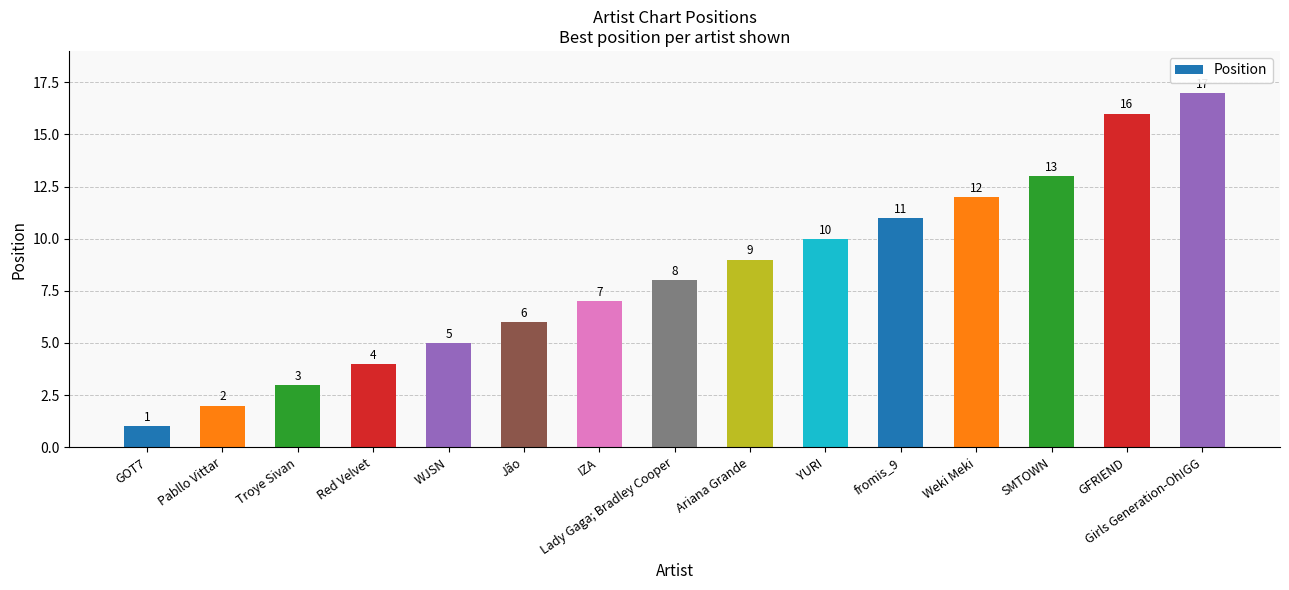

How many data points does each series have?

15